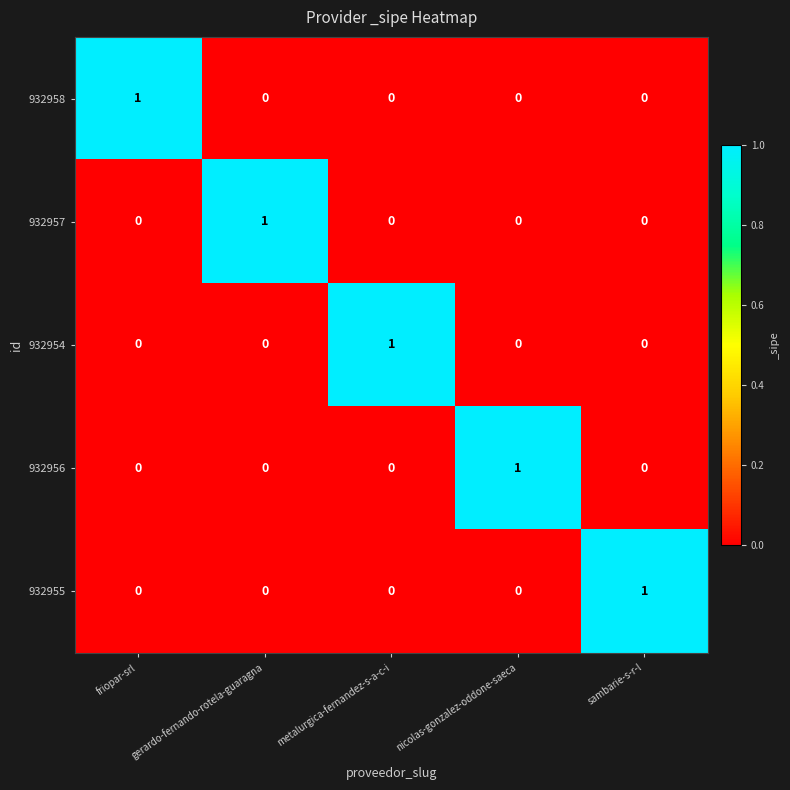

Is it true that 932957 equals 0 at nicolas-gonzalez-oddone-saeca?

True